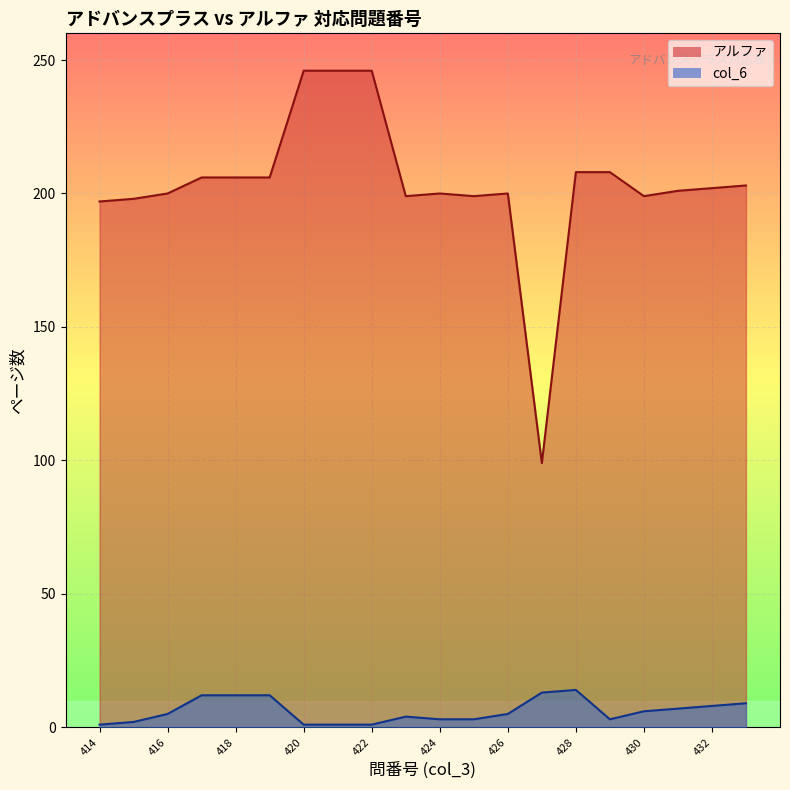

What is the difference between the second highest and minimum values in the アルファ series?

147